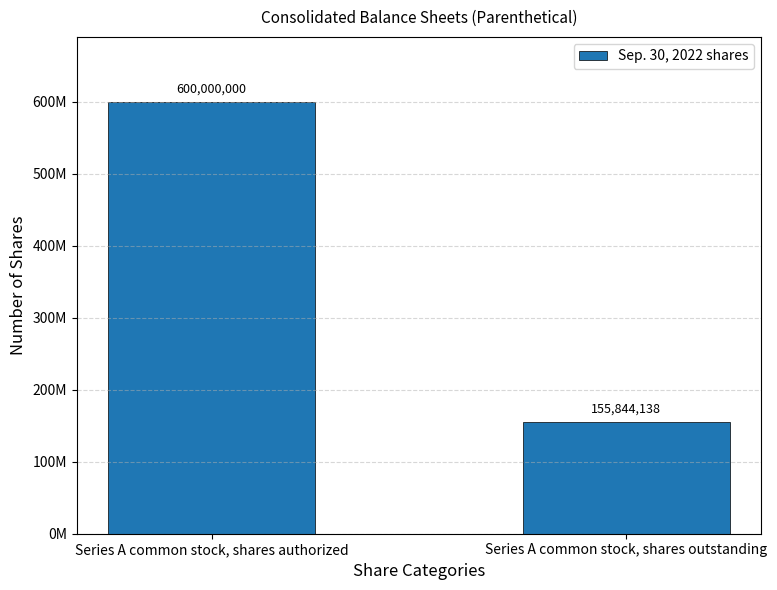

Count the values in the range 155844138 to 600000000.

2